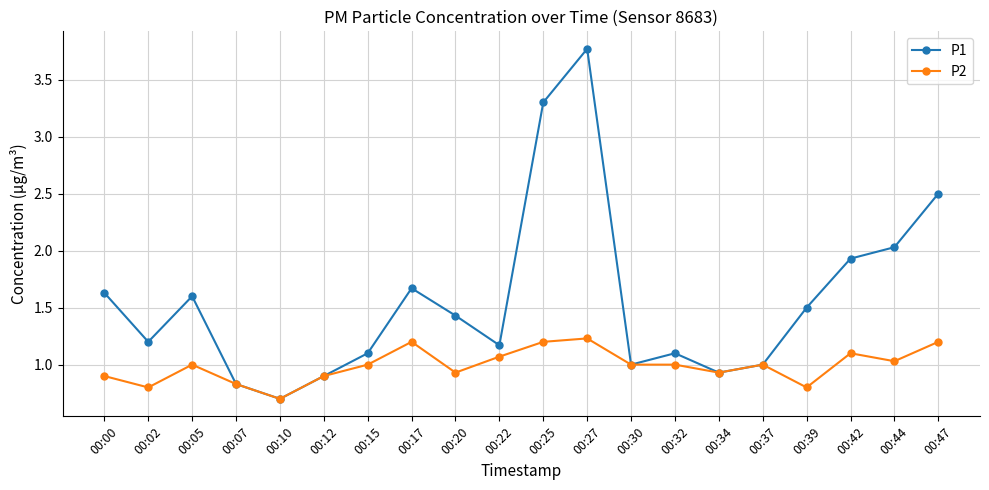

What are all the series names shown in the legend?

P1, P2